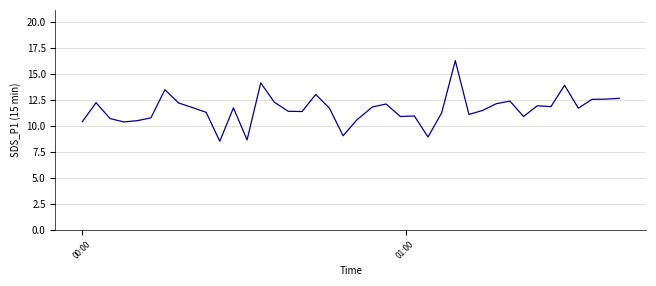

What is the minimum value shown in the chart?

8.5